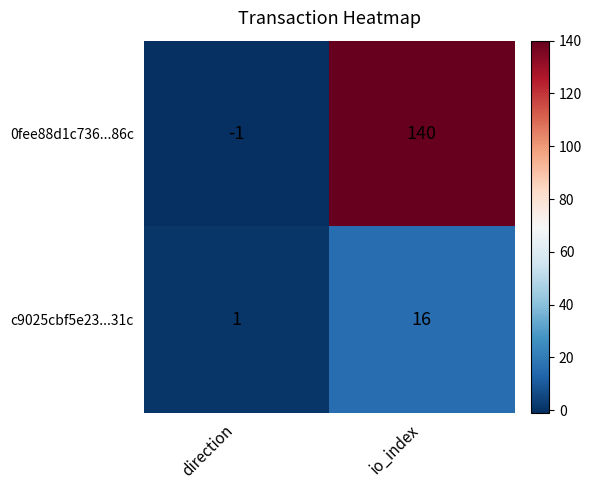

Rank the series by their maximum value, from highest to lowest.

0fee88d1c736...86c, c9025cbf5e23...31c